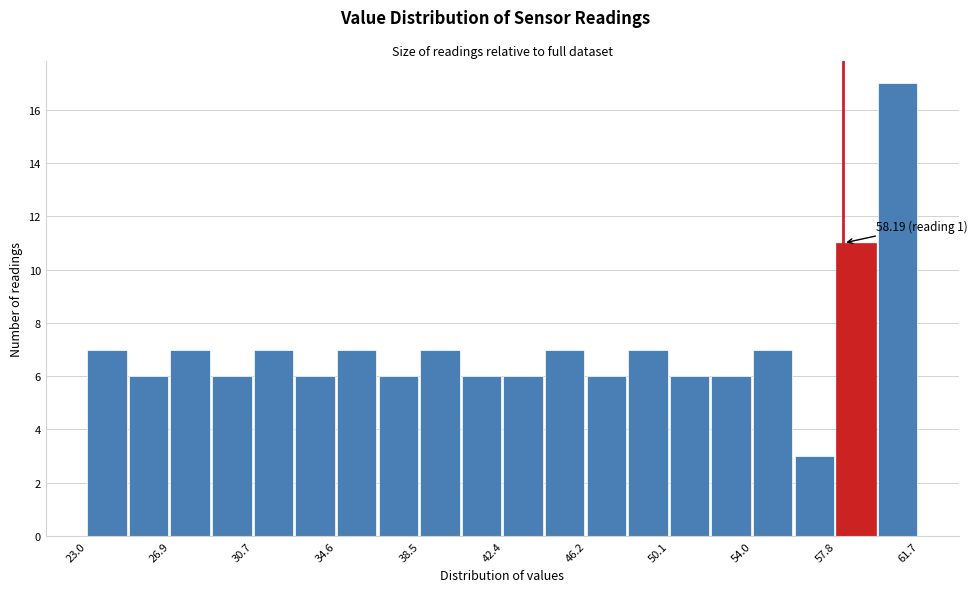

Around what value on the x-axis is the tallest bar? Give the approximate position of its centre, as read against the axis.

60.5